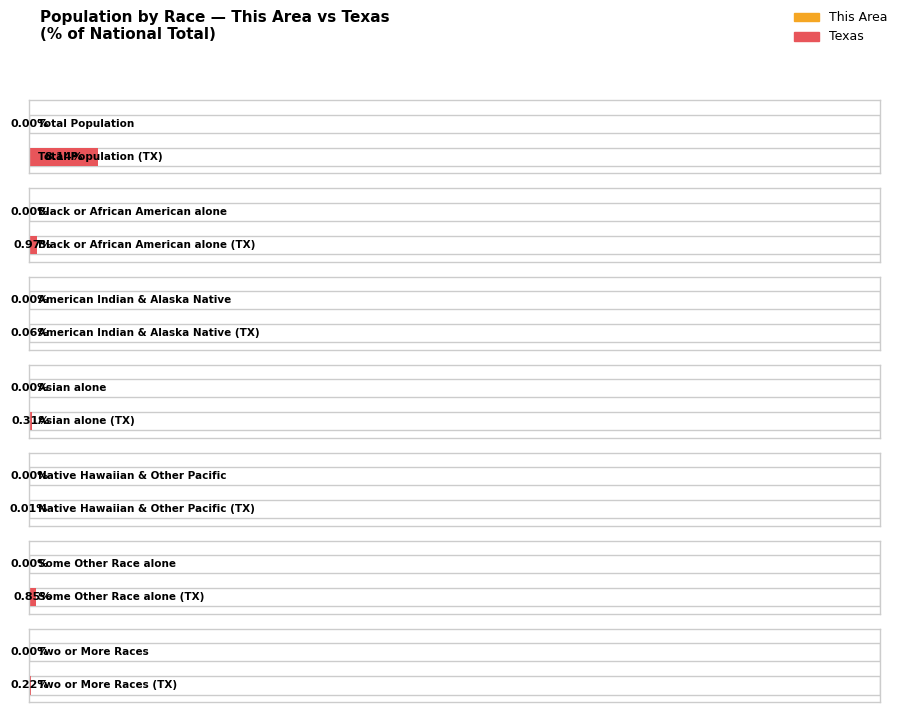

Is the value of Texas at Two or More Races greater than the value of This Area at Black or African American alone?

Yes